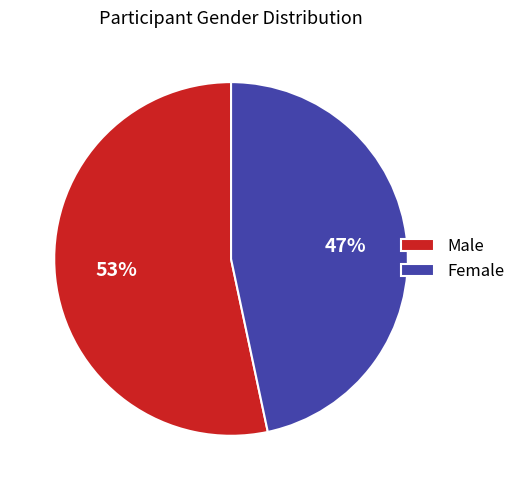

To the nearest percent, what is the average slice percentage?

50%